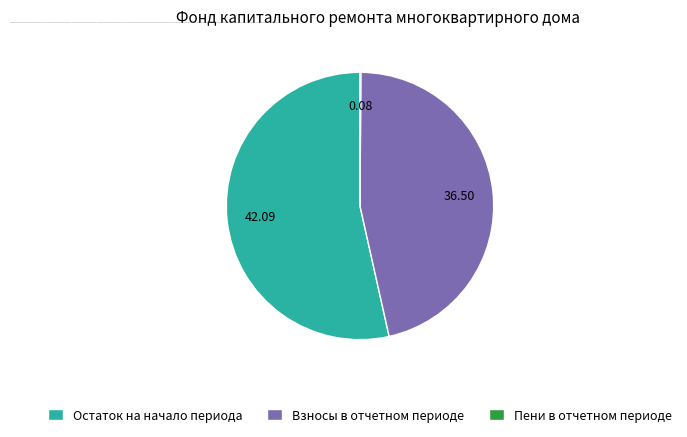

Does any single category account for the majority?

Yes